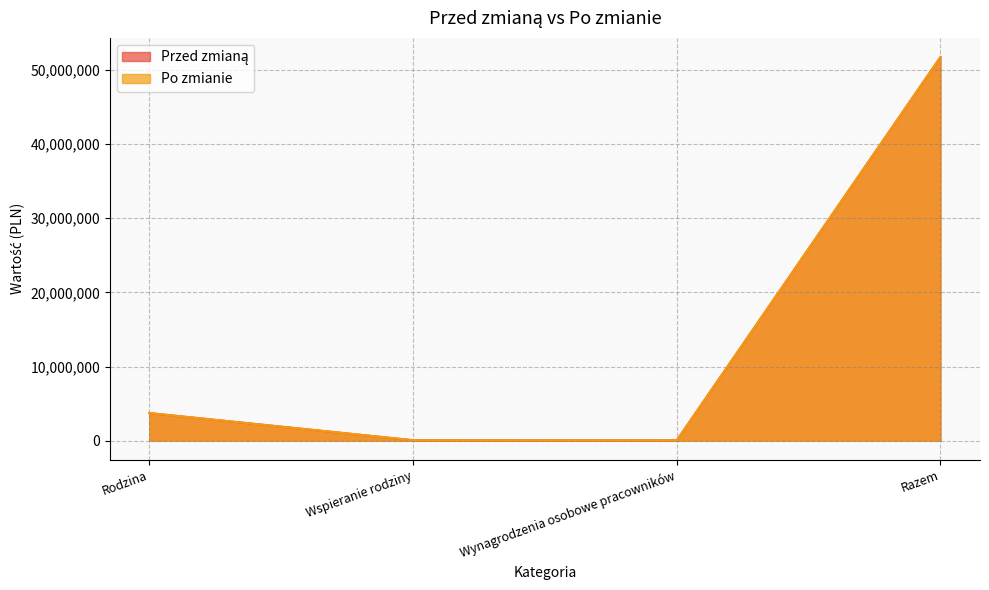

What is the value of the Przed zmianą point at the 4th from the left?

51747758.4